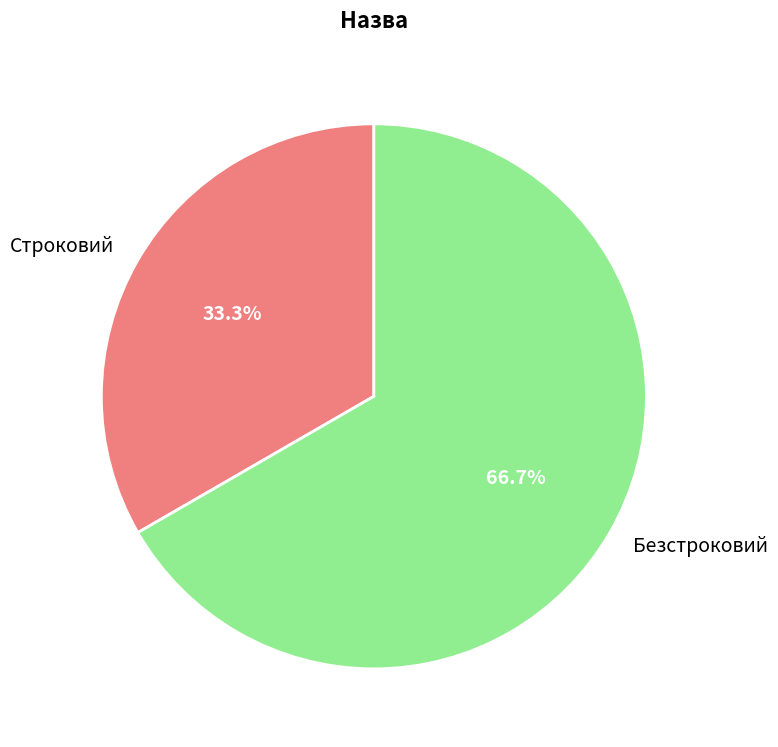

Is it true that Безстроковий is 67% of the pie?

True